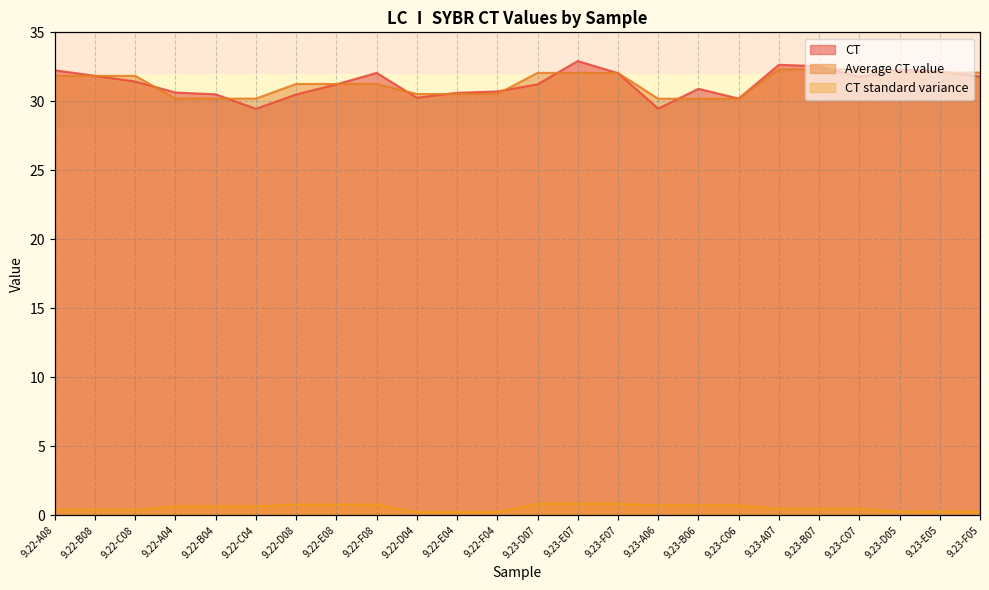

How many lines are shown in the chart?

3